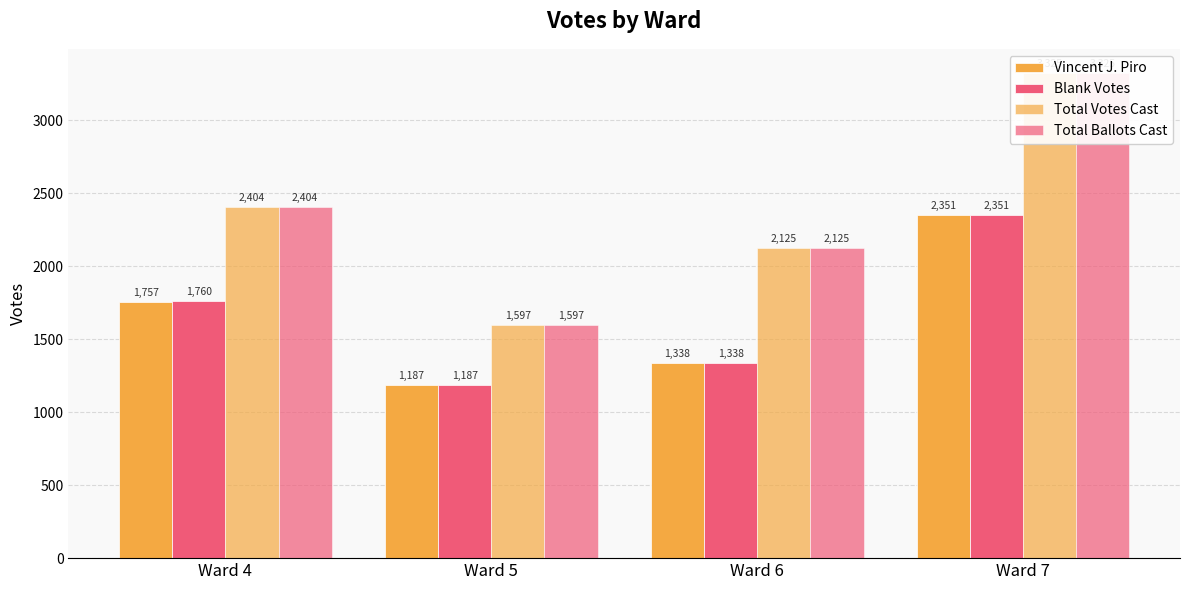

What is the difference between the Total Votes Cast values at Ward 4 and Ward 5?

807